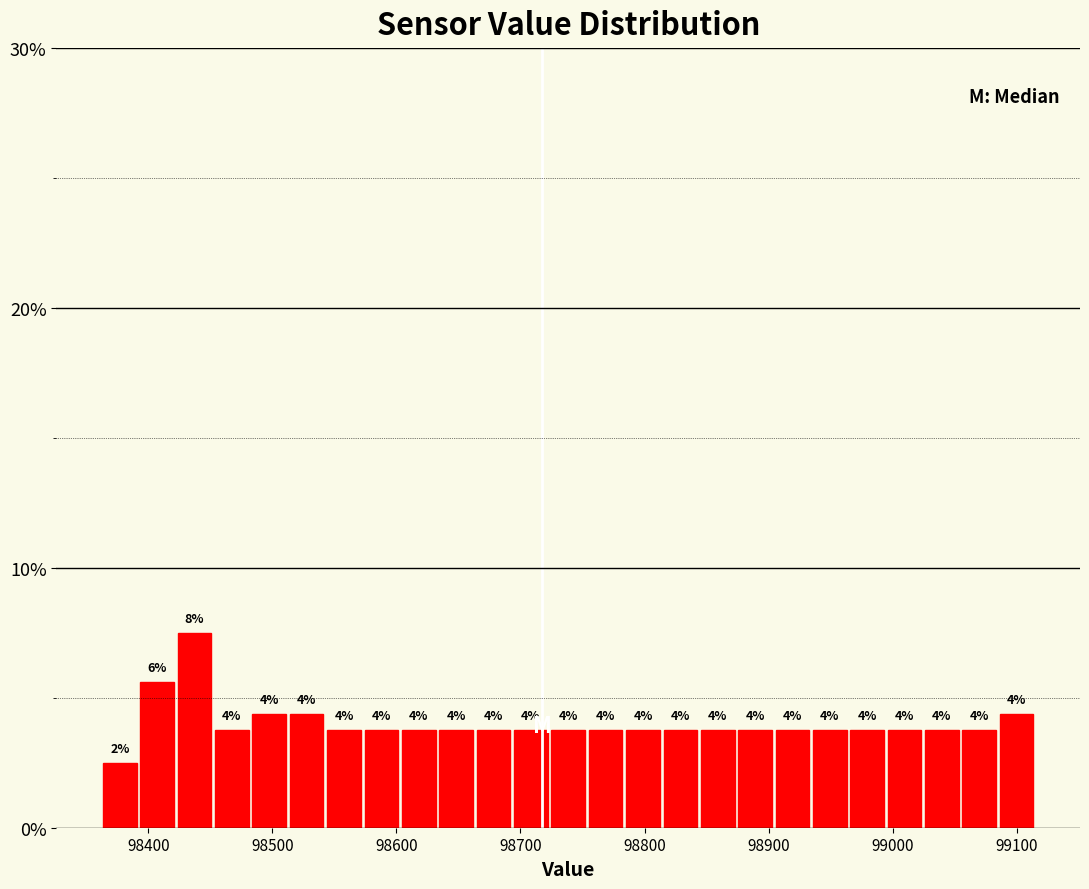

Around what value on the x-axis is the tallest bar? Give the approximate position of its centre, as read against the axis.

98440